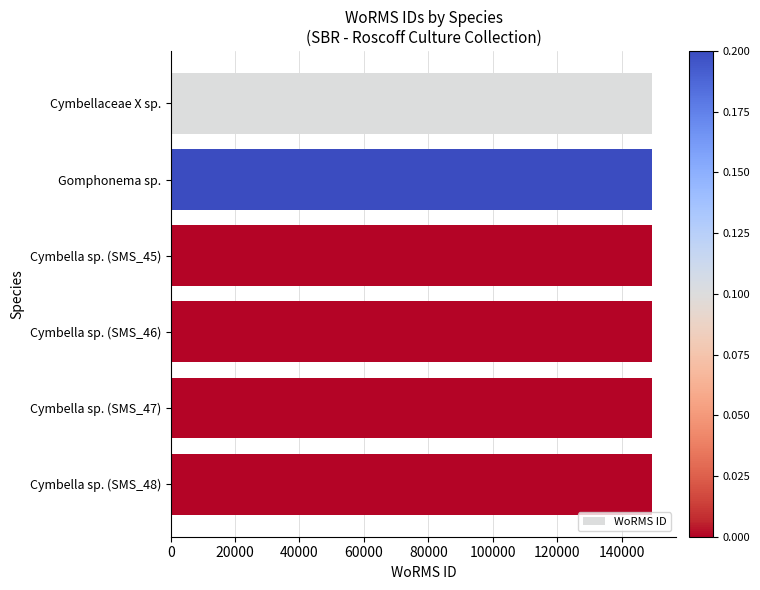

The value at Gomphonema sp. is 149553. True or false?

True